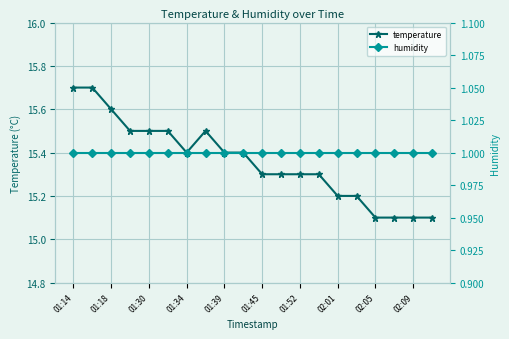

True or false: temperature has more than 2 interior local peaks.

False